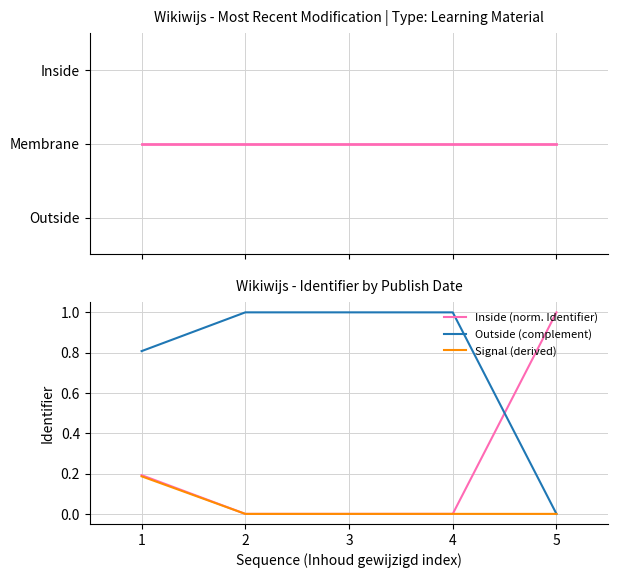

What is the difference between the maximum and minimum values in the Signal (derived) series?

0.2